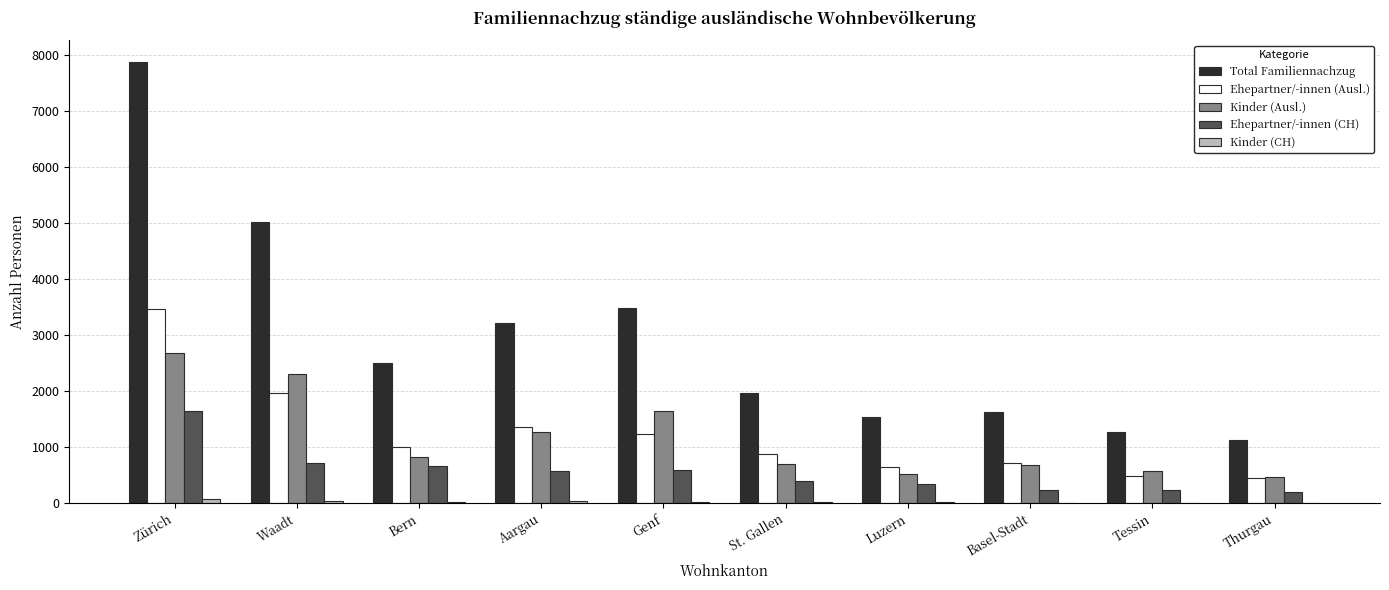

The Total Familiennachzug series shows 3935 at Bern. True or false?

False